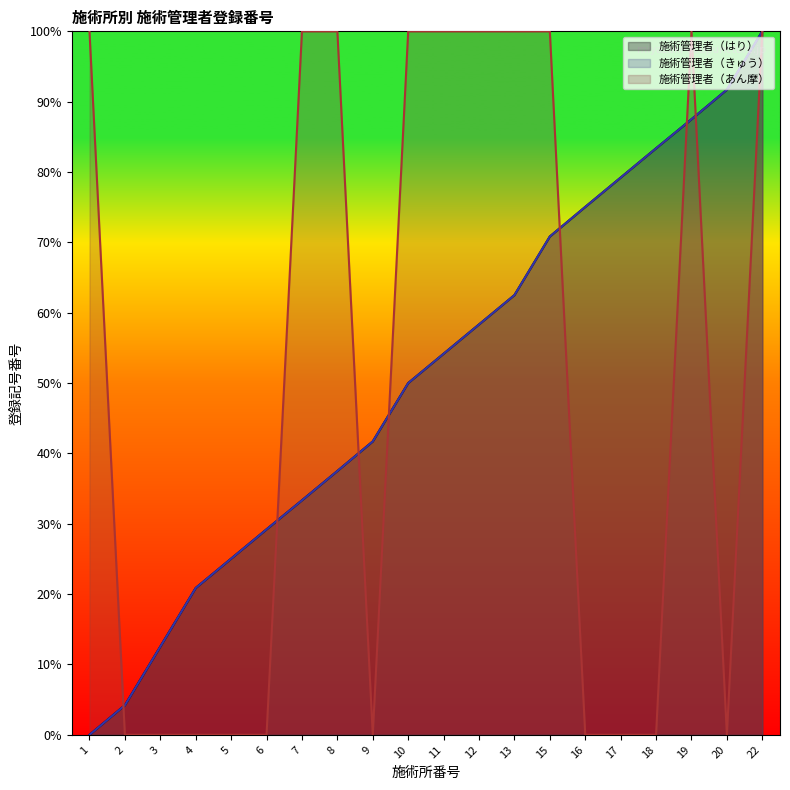

What is the sum of all 施術管理者（きゅう） values?

1017.1